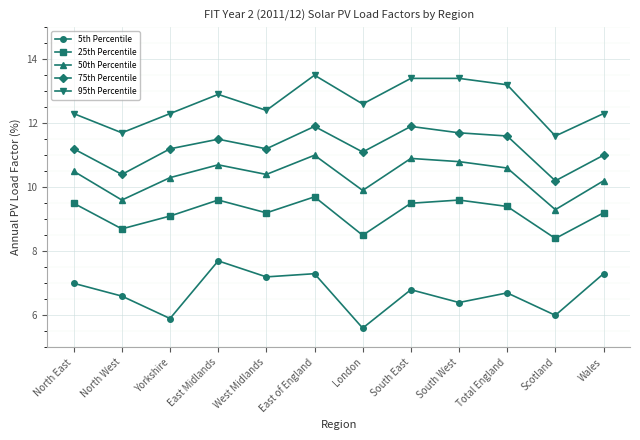

What are all the series names shown in the legend?

5th Percentile, 25th Percentile, 50th Percentile, 75th Percentile, 95th Percentile